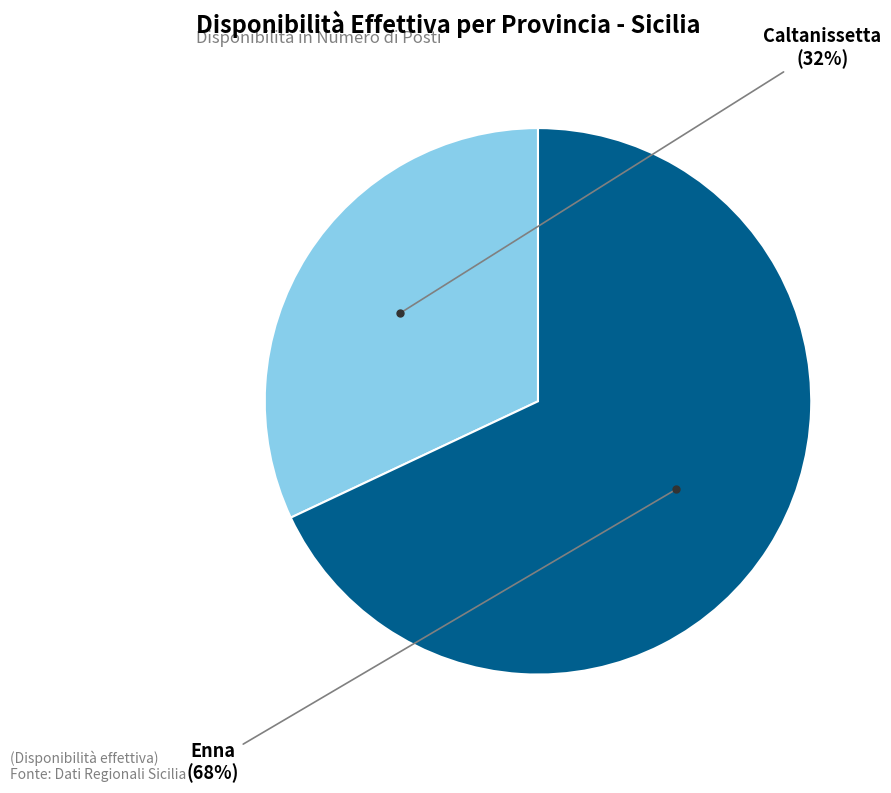

To the nearest percent, what is the difference between the largest and smallest slice percentages?

36%